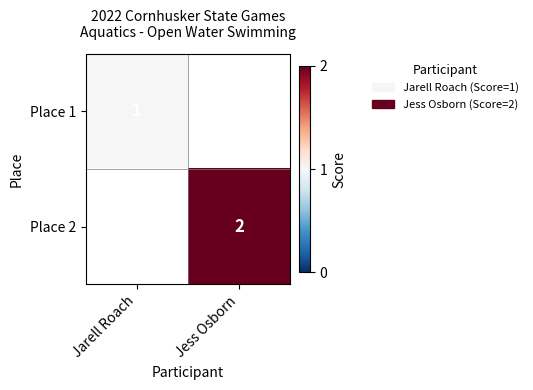

At which category is the sum across all series the highest?

Jess Osborn